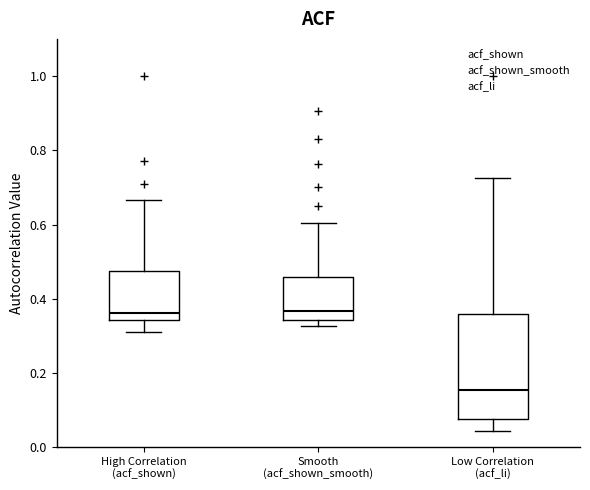

Where does the upper whisker of the box for Low Correlation (acf_li) end on the y-axis? The values are not printed on the chart, so give them approximately, as read against the axis.

0.72